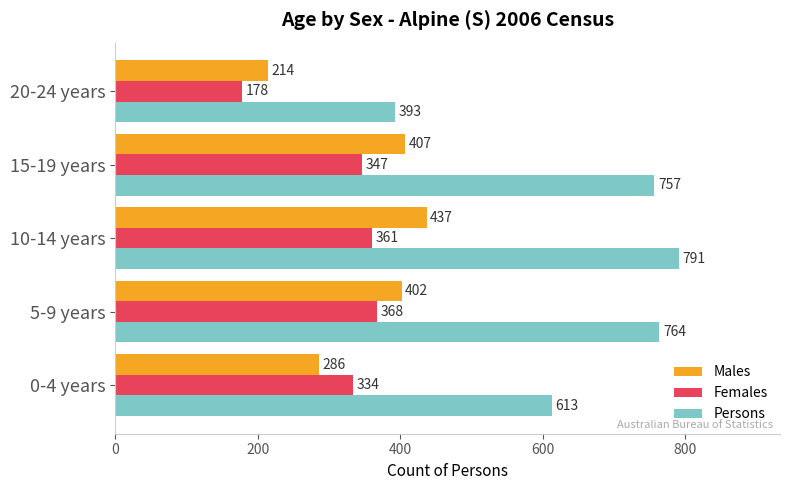

What is the maximum value for Persons?

791